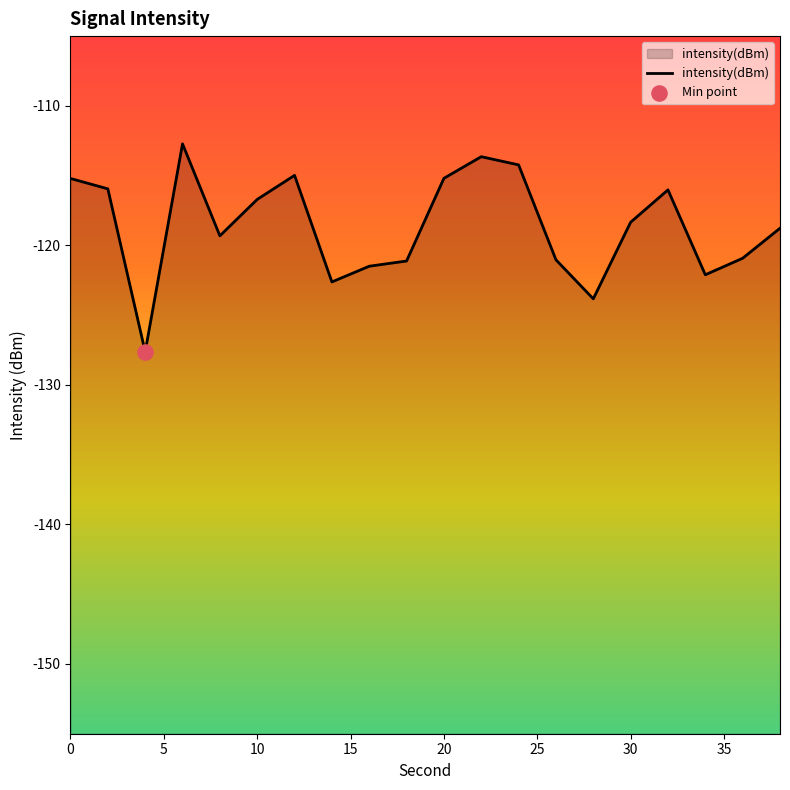

Which has a higher value, 40 or 25?

25